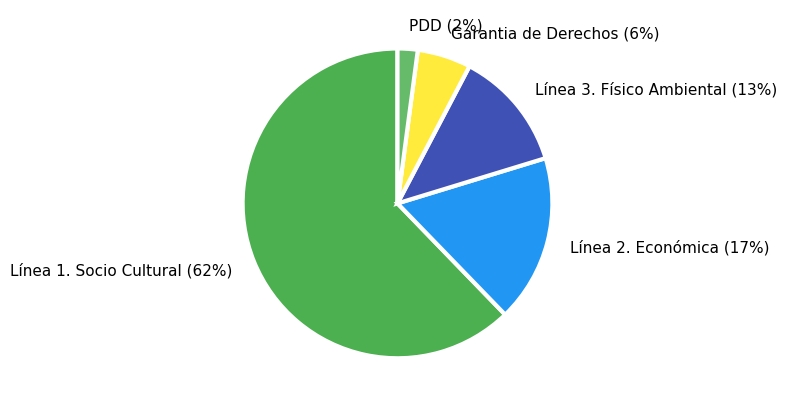

What is the ratio of the value at Línea 3. Físico Ambiental to the value at Línea 1. Socio Cultural?

0.2